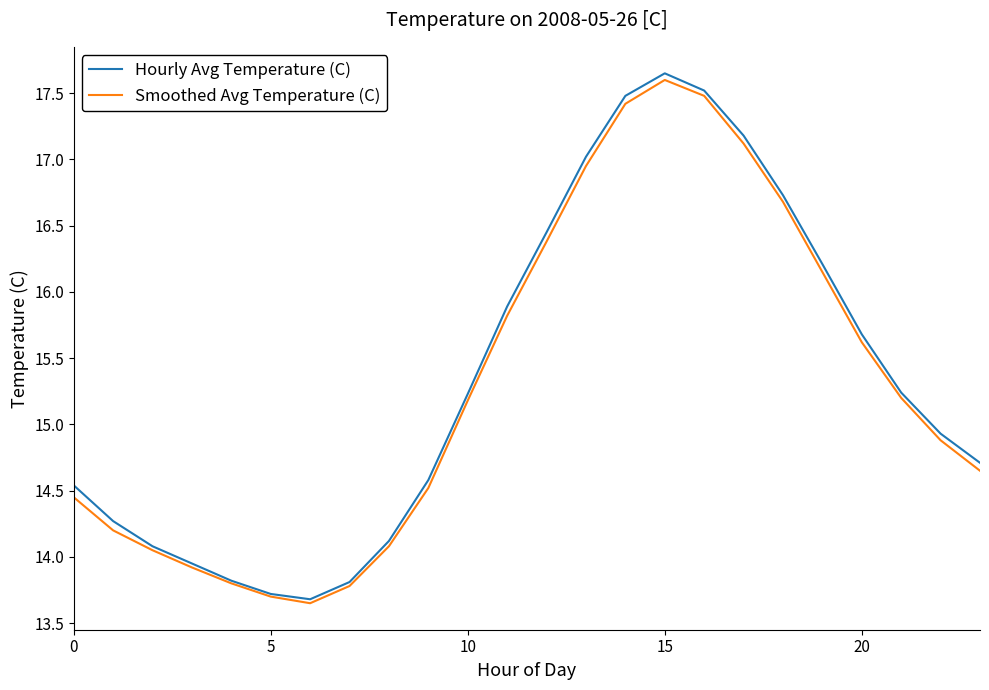

Which series has the widest spread of values?

Hourly Avg Temperature (C)